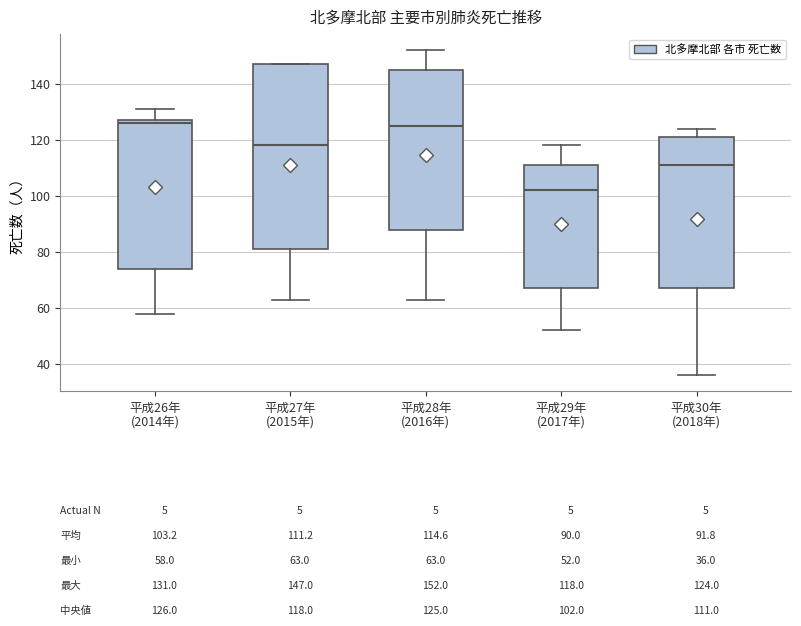

Which box is the tallest, from its lower edge to its upper edge?

平成27年 (2015年)